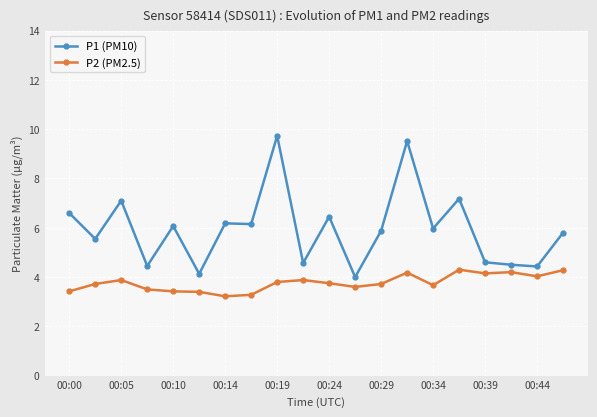

What is the value of the P1 (PM10) point at the 1st from the left?

6.6